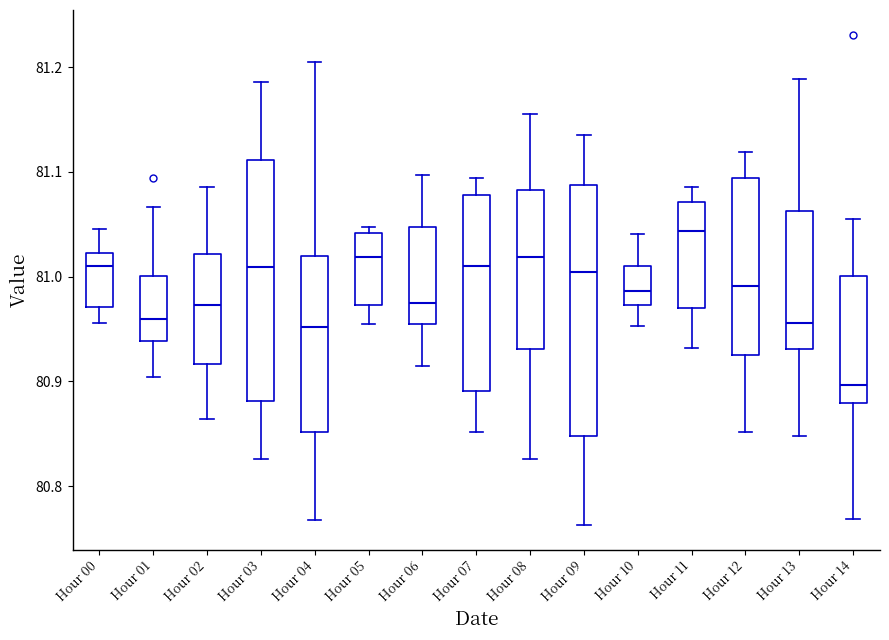

Where does the lower whisker of the box for Hour 01 end on the y-axis? The values are not printed on the chart, so give them approximately, as read against the axis.

80.90